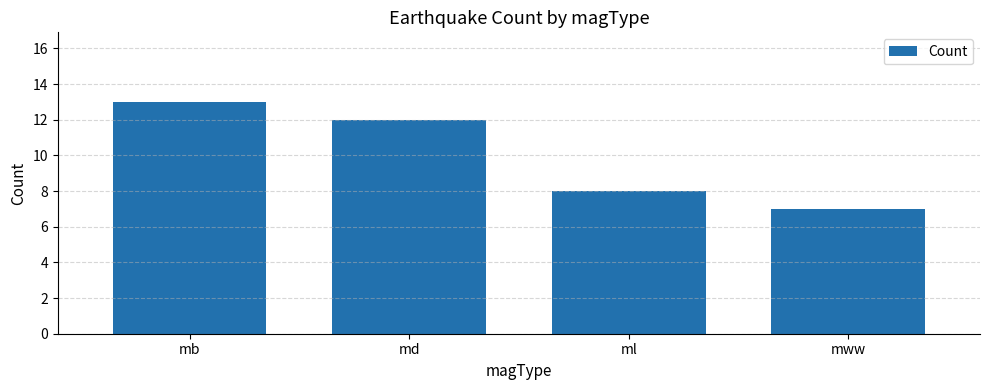

List the labels in order of value, largest first.

mb, md, ml, mww